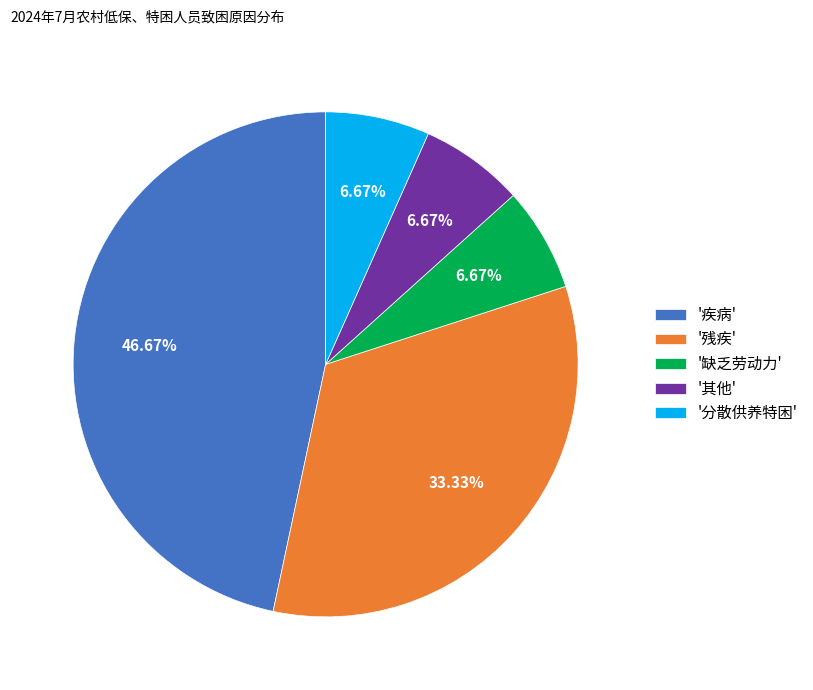

What is the largest slice in the pie chart?

'疾病'